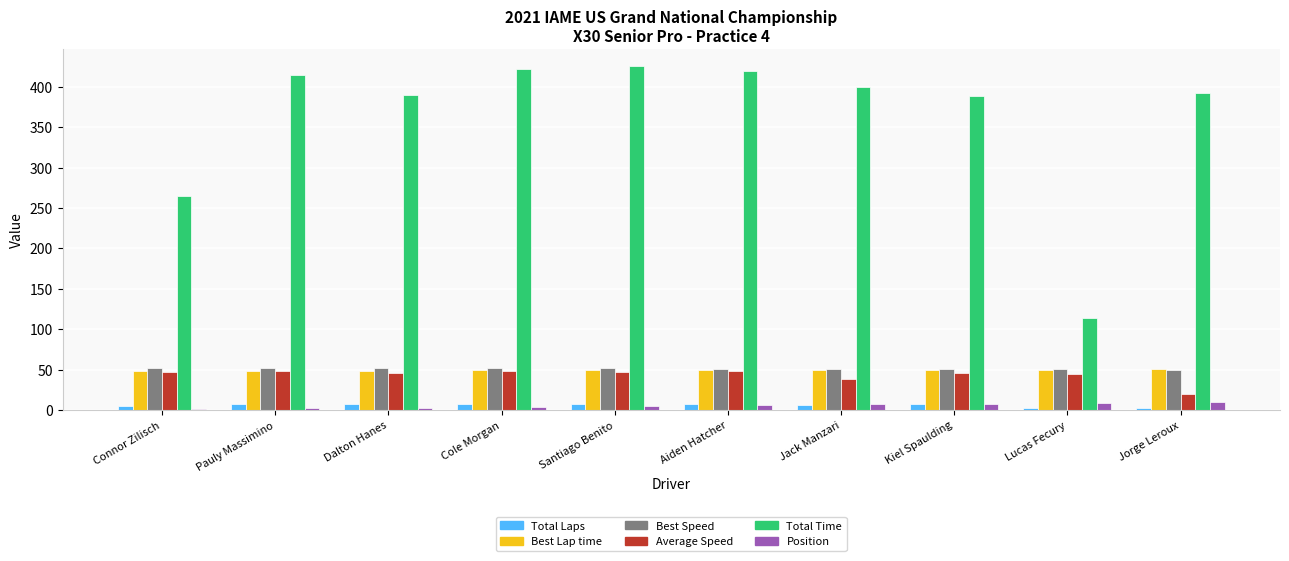

Is the value of Best Lap time at Connor Zilisch greater than the value of Total Time at Jorge Leroux?

No